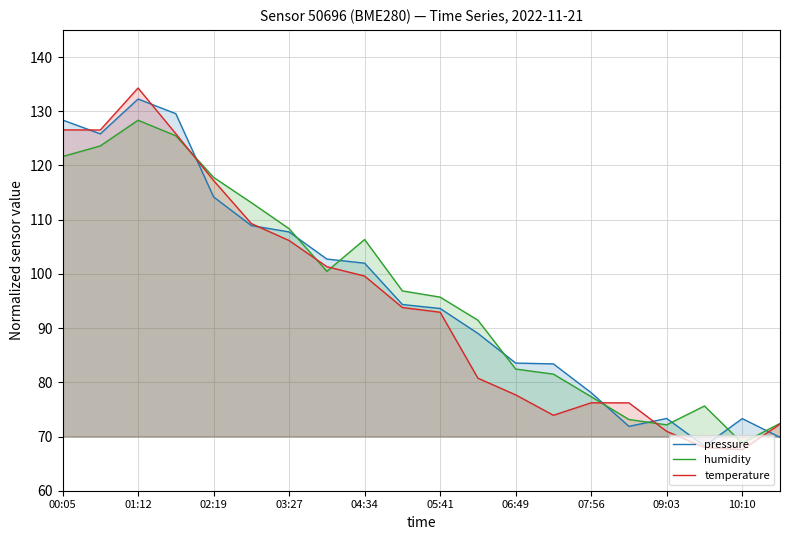

At which category is the sum across all series the highest?

01:12